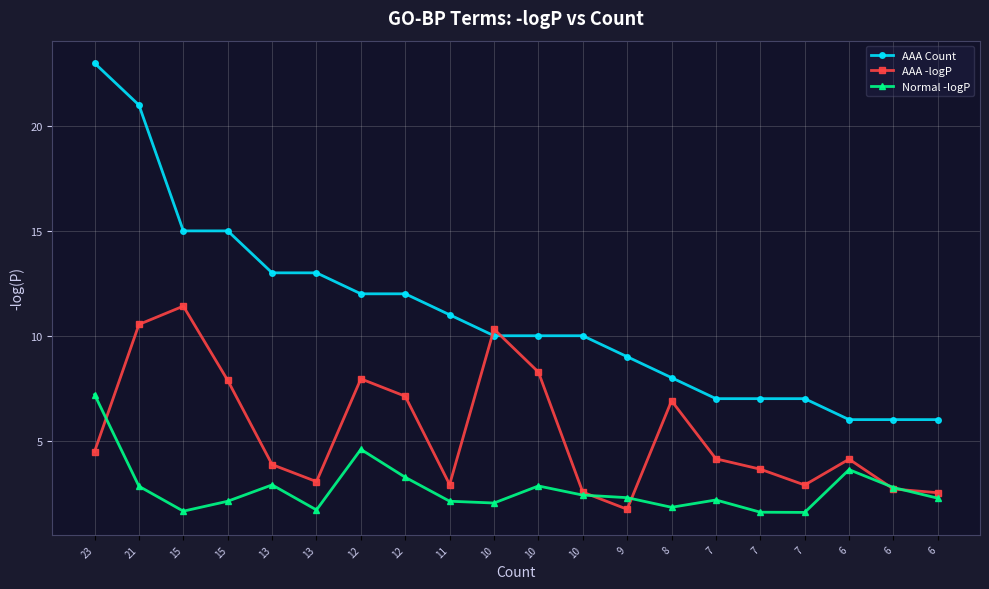

Reading right to left, transcribe all the data shown in this chart.

AAA Count: 6=6.0	6=6.0	6=6.0	7=7.0	7=7.0	7=7.0	8=8.0	9=9.0	10=10.0	10=10.0	10=10.0	11=11.0	12=12.0	12=12.0	13=13.0	13=13.0	15=15.0	15=15.0	21=21.0	23=23.0
AAA -logP: 6=2.5	6=2.7	6=4.1	7=2.9	7=3.6	7=4.1	8=6.9	9=1.7	10=2.5	10=8.3	10=10.3	11=2.9	12=7.1	12=7.9	13=3.0	13=3.9	15=7.9	15=11.4	21=10.5	23=4.5
Normal -logP: 6=2.3	6=2.8	6=3.6	7=1.6	7=1.6	7=2.2	8=1.8	9=2.3	10=2.4	10=2.8	10=2.0	11=2.1	12=3.3	12=4.6	13=1.7	13=2.9	15=2.1	15=1.6	21=2.8	23=7.2